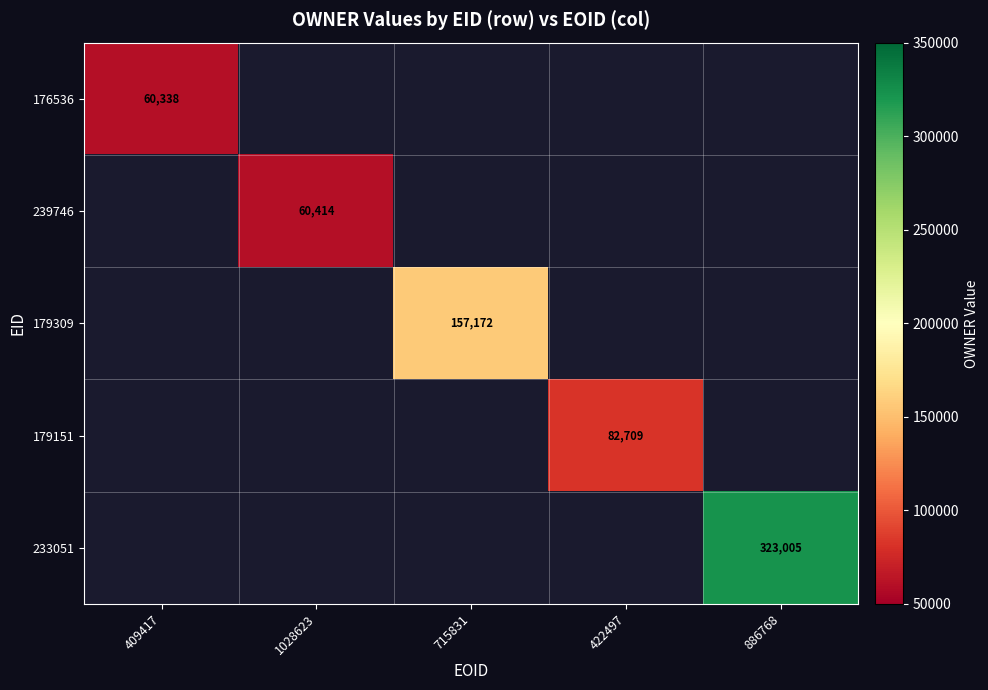

What is the minimum value shown in the chart?

60338.0